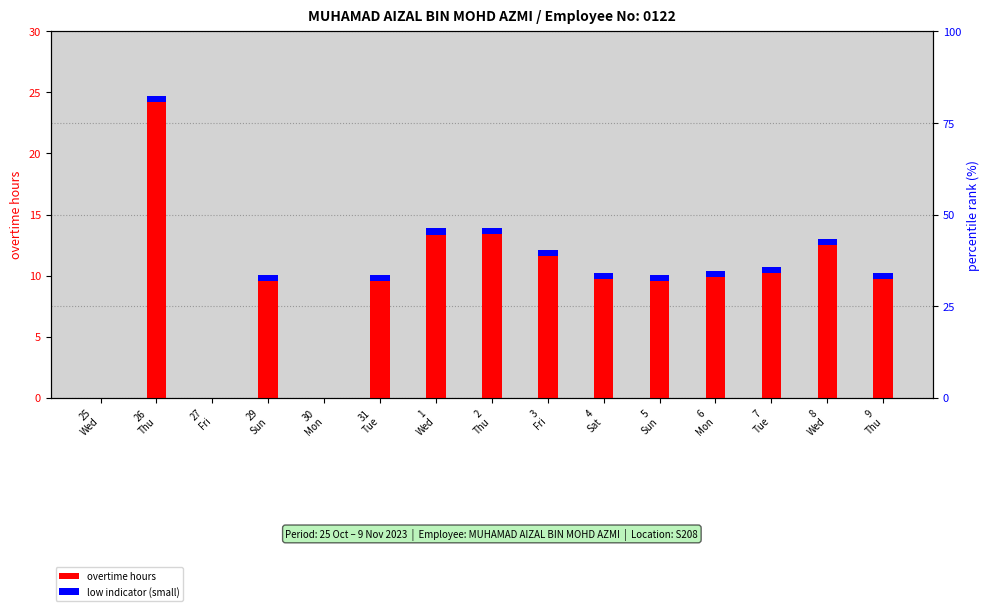

How many bars are there in total?

30